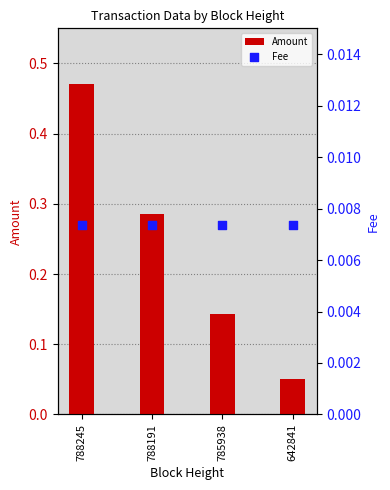

At which category is the sum across all series the highest?

788245